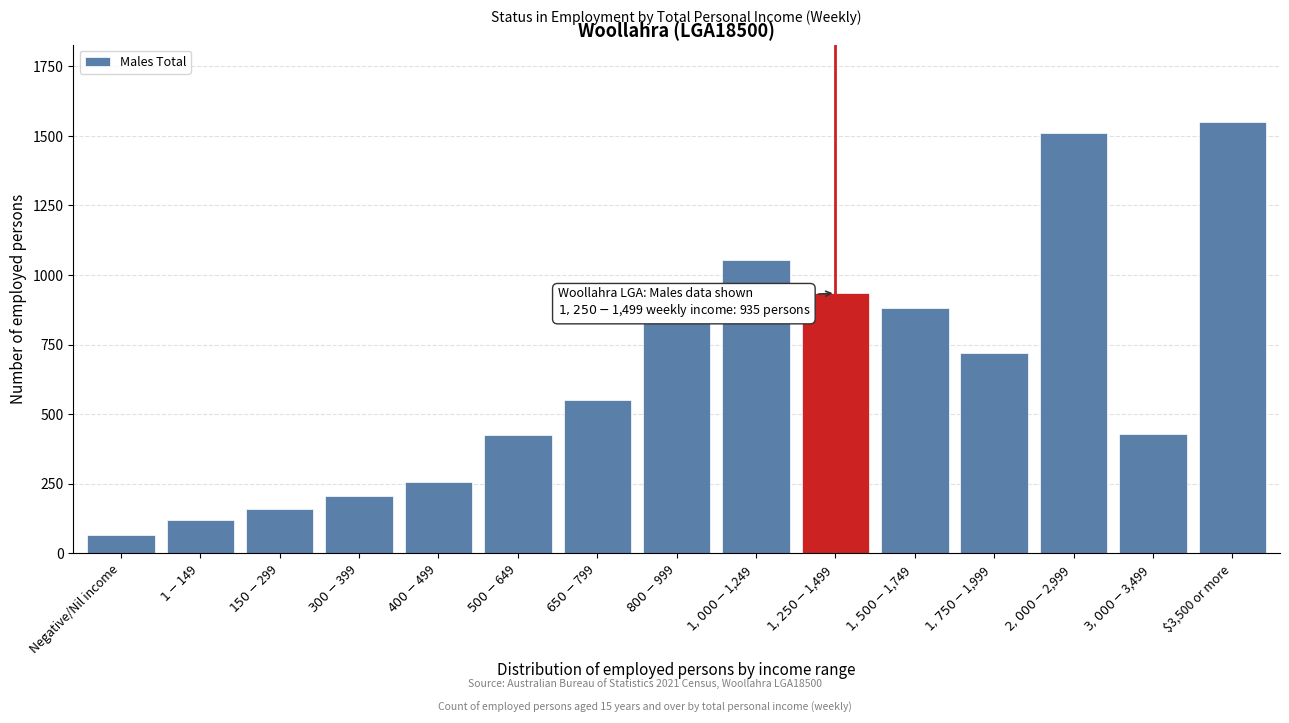

What is the minimum value shown in the chart?

64